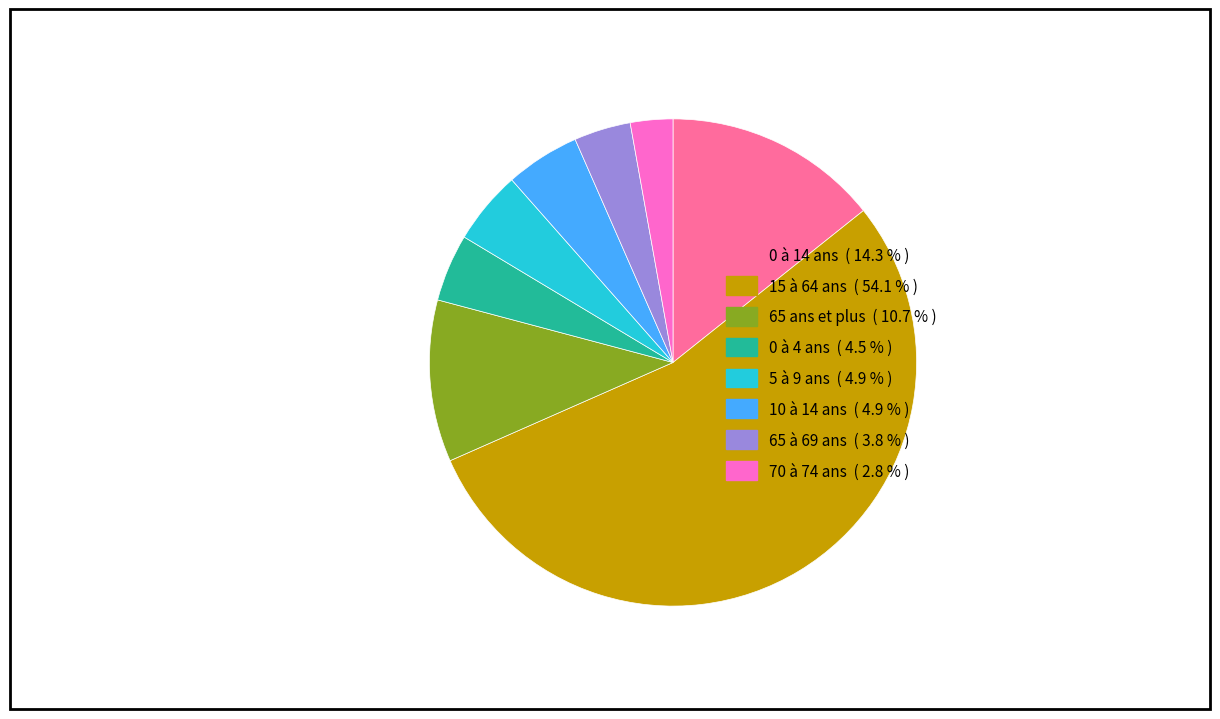

Is 5 à 9 ans the majority of the pie?

No